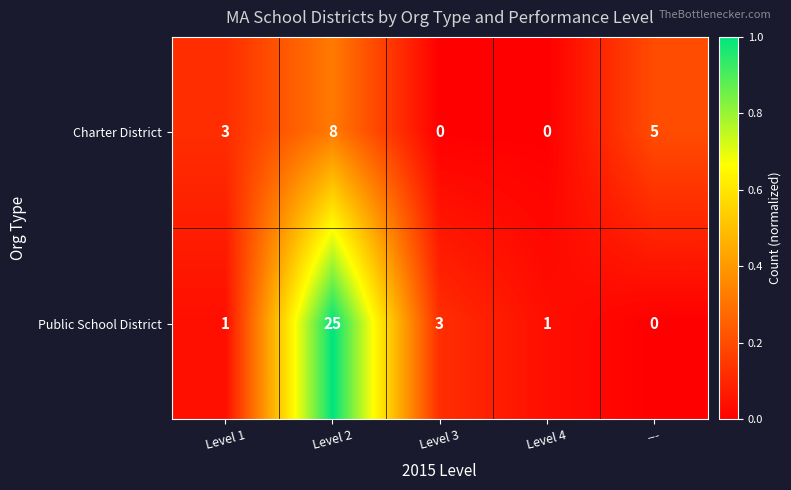

What is the approximate value of Public School District at Level 2?

25